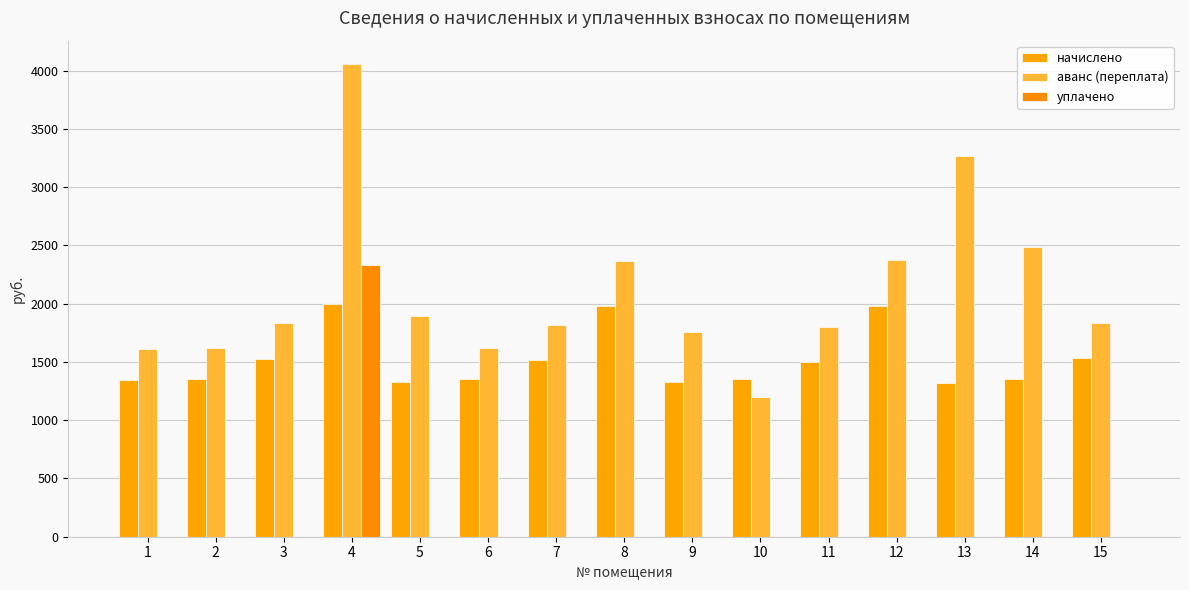

How many series are shown in this chart?

3